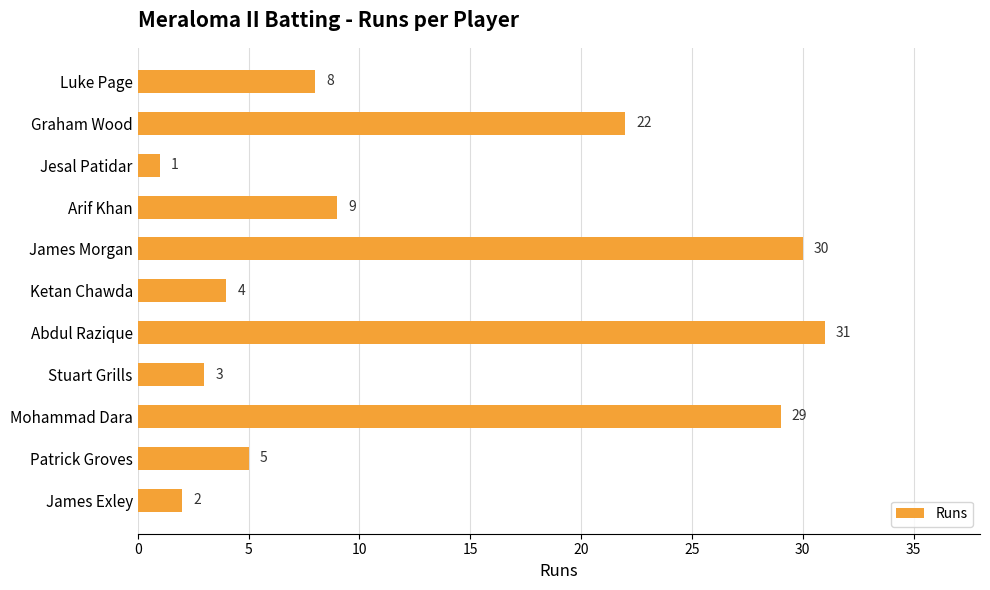

Between Mohammad Dara and Stuart Grills, which is larger?

Mohammad Dara